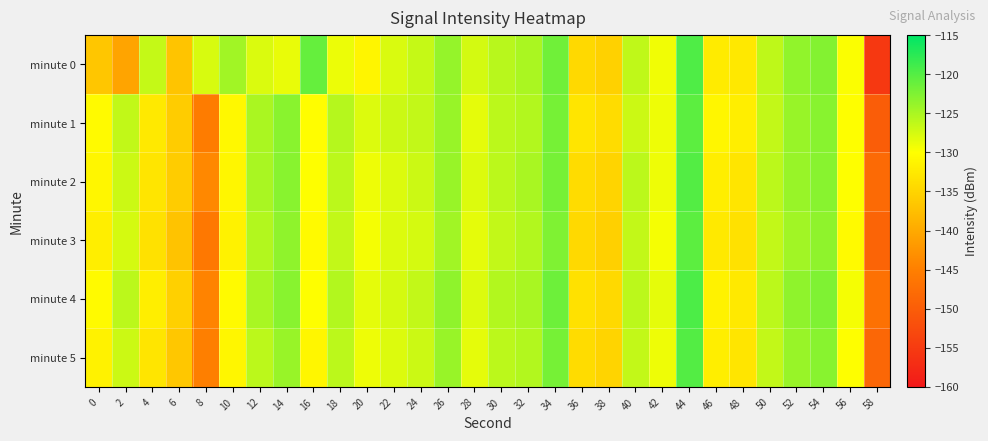

Reading left to right, list all the values displayed in this chart.

minute 0: 0=-136.7	2=-140.6	4=-126.5	6=-136.9	8=-127.7	10=-124.6	12=-127.9	14=-128.7	16=-121.0	18=-129.0	20=-131.1	22=-127.7	24=-126.7	26=-123.9	28=-127.5	30=-125.8	32=-125.1	34=-121.6	36=-134.4	38=-135.4	40=-126.3	42=-129.2	44=-119.7	46=-132.3	48=-132.7	50=-126.2	52=-123.6	54=-122.8	56=-129.8	58=-155.4
minute 1: 0=-130.5	2=-126.4	4=-132.6	6=-135.9	8=-145.4	10=-130.8	12=-125.0	14=-123.1	16=-130.1	18=-125.7	20=-128.0	22=-127.0	24=-126.5	26=-124.0	28=-128.5	30=-126.0	32=-125.5	34=-122.0	36=-133.0	38=-134.0	40=-127.0	42=-129.0	44=-120.5	46=-131.0	48=-132.0	50=-126.5	52=-124.0	54=-123.0	56=-130.0	58=-150.0
minute 2: 0=-131.0	2=-127.0	4=-133.0	6=-136.0	8=-144.0	10=-131.0	12=-125.0	14=-123.0	16=-130.0	18=-126.0	20=-129.0	22=-128.0	24=-127.0	26=-124.0	28=-128.0	30=-126.0	32=-125.0	34=-122.0	36=-134.0	38=-135.0	40=-126.0	42=-129.0	44=-120.0	46=-132.0	48=-133.0	50=-126.0	52=-124.0	54=-123.0	56=-130.0	58=-148.0
minute 3: 0=-132.0	2=-127.5	4=-133.5	6=-137.0	8=-146.0	10=-131.5	12=-125.5	14=-123.5	16=-130.5	18=-126.5	20=-129.5	22=-128.0	24=-127.5	26=-124.5	28=-128.5	30=-126.5	32=-125.5	34=-122.5	36=-134.5	38=-135.5	40=-126.5	42=-129.5	44=-120.5	46=-132.5	48=-133.5	50=-126.5	52=-124.5	54=-123.5	56=-130.5	58=-149.0
minute 4: 0=-130.5	2=-126.0	4=-132.0	6=-135.5	8=-144.5	10=-130.5	12=-125.0	14=-123.0	16=-130.0	18=-125.5	20=-128.5	22=-127.5	24=-126.5	26=-123.5	28=-128.0	30=-125.5	32=-125.0	34=-121.5	36=-133.5	38=-134.5	40=-126.0	42=-128.5	44=-119.5	46=-131.5	48=-132.5	50=-126.0	52=-123.5	54=-122.5	56=-129.5	58=-147.0
minute 5: 0=-131.5	2=-127.0	4=-133.0	6=-136.5	8=-145.0	10=-131.0	12=-126.0	14=-124.0	16=-131.0	18=-126.0	20=-129.0	22=-128.0	24=-127.0	26=-124.0	28=-128.5	30=-126.0	32=-125.5	34=-122.0	36=-134.0	38=-135.0	40=-126.5	42=-129.0	44=-120.0	46=-132.0	48=-133.0	50=-126.5	52=-124.0	54=-123.0	56=-130.0	58=-148.5